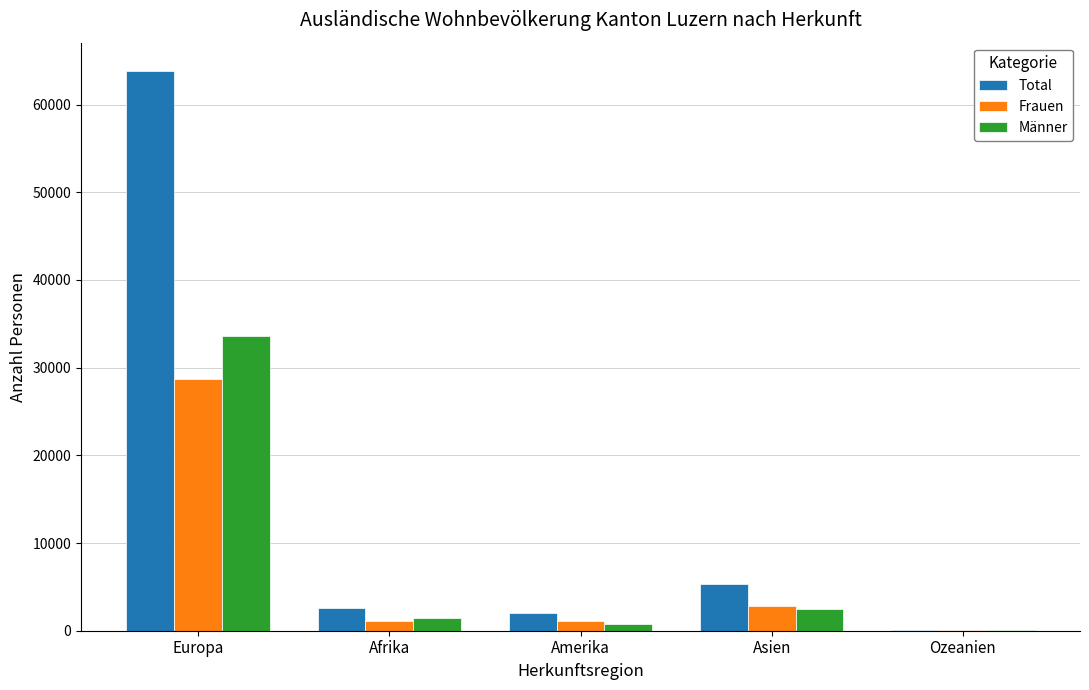

At which category does the chart reach its peak across all series?

Europa